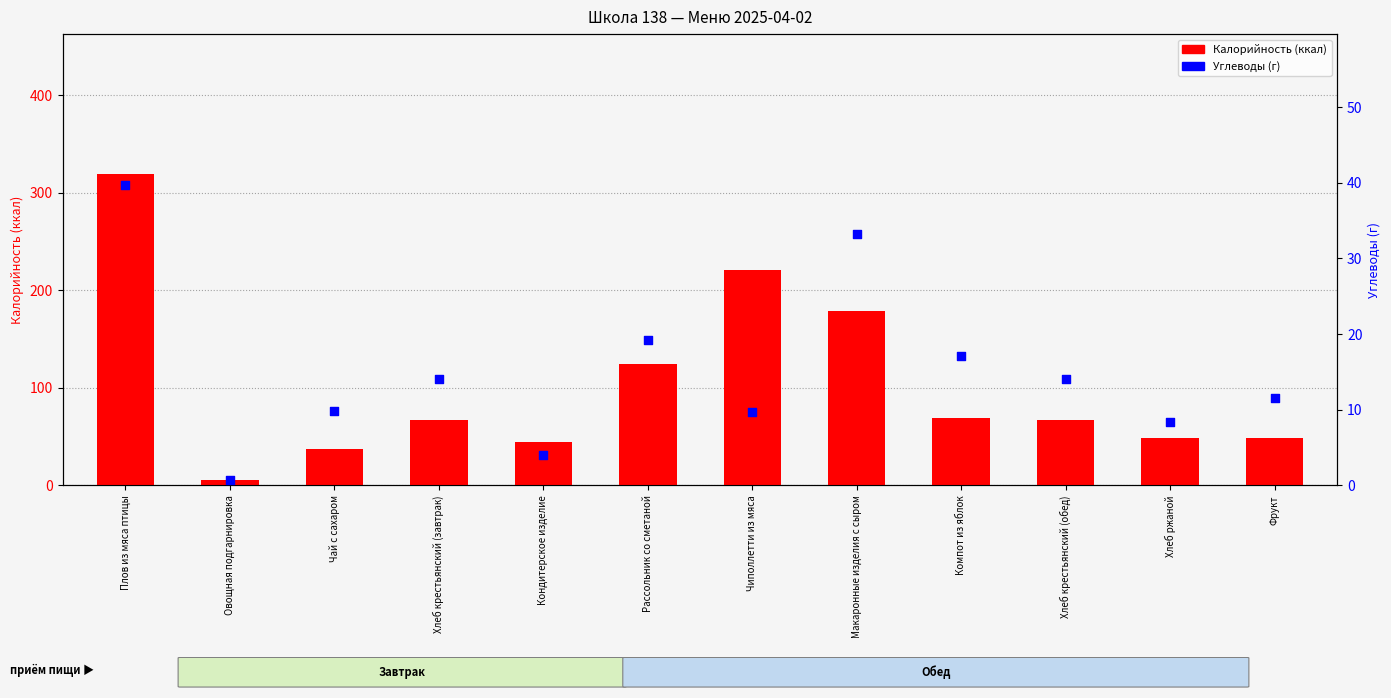

Which series contains the lowest Y value?

Углеводы (г)